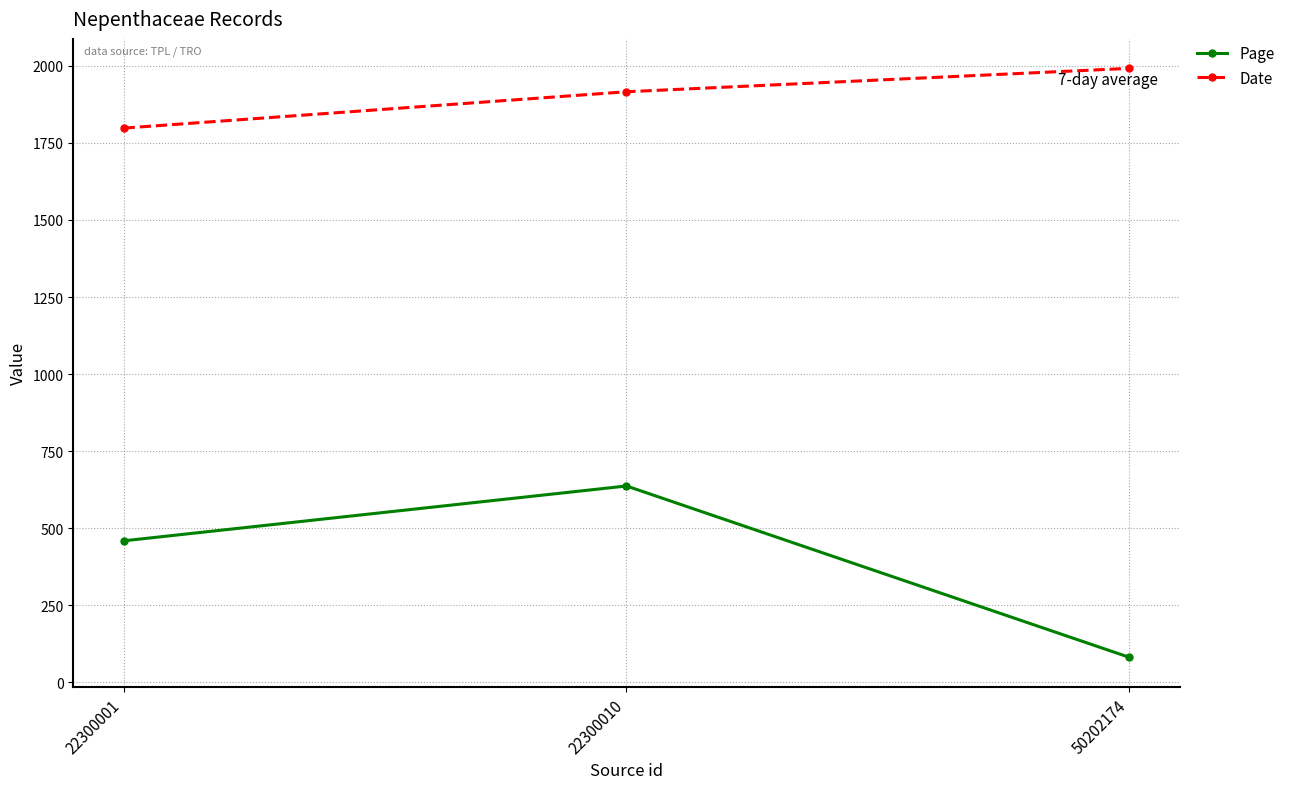

What is the difference between the highest and lowest values at 22300001?

1339